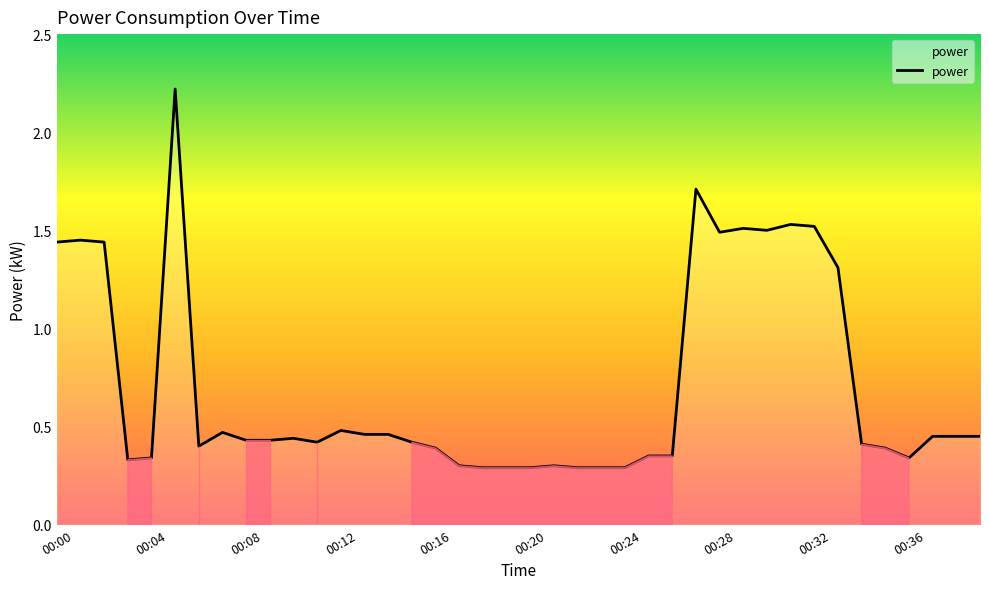

What is the sum of all values?

28.1